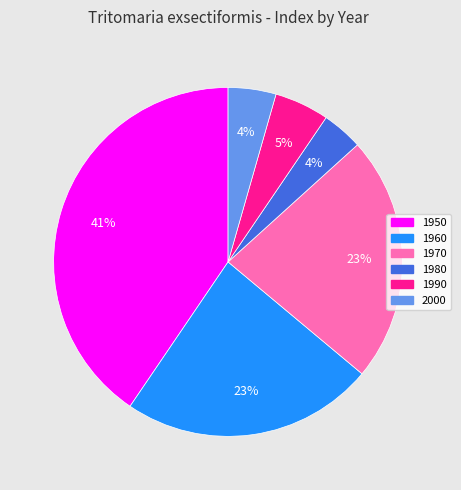

Is 1980 the majority of the pie?

No